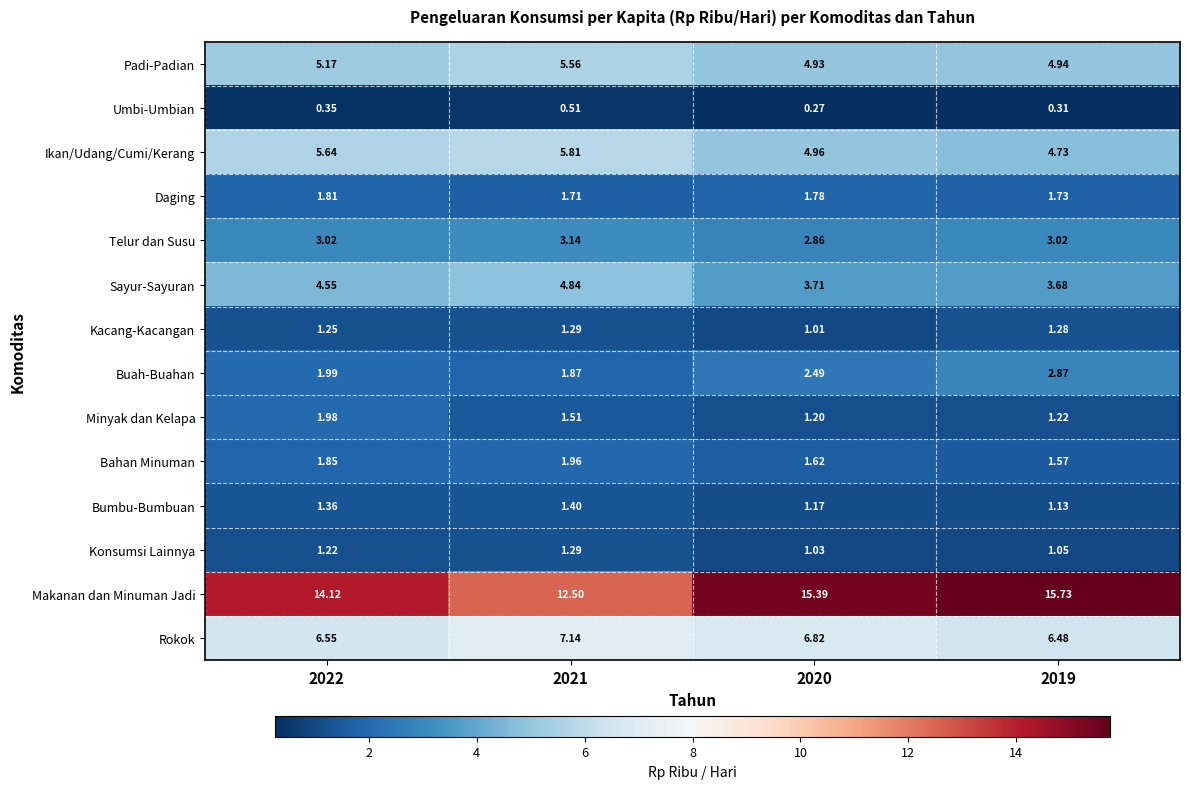

Is the value of Minyak dan Kelapa at 2020 greater than the value of Telur dan Susu at 2021?

No